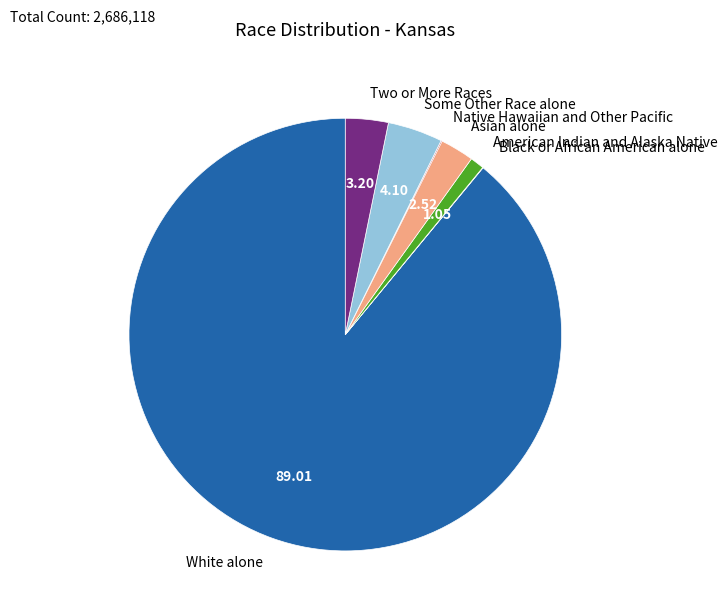

Is it true that White alone is 94% of the pie?

False